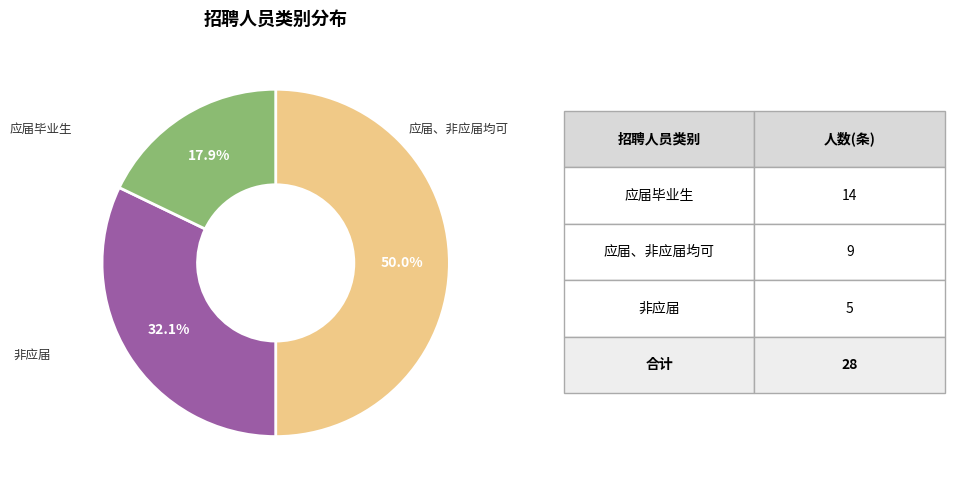

Count the number of slices in the pie.

3